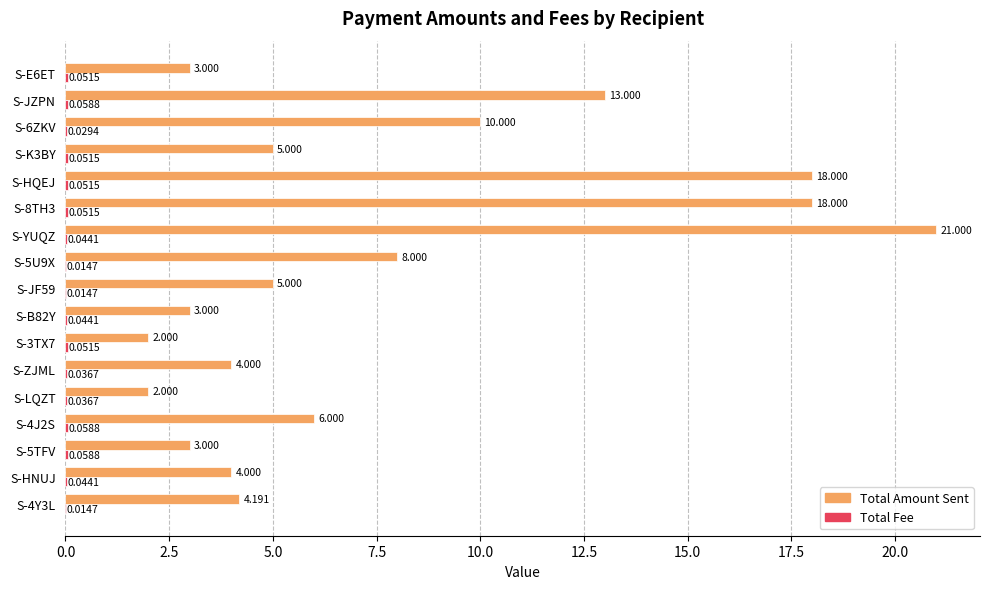

Which series changed the most between S-K3BY and S-E6ET?

Total Amount Sent